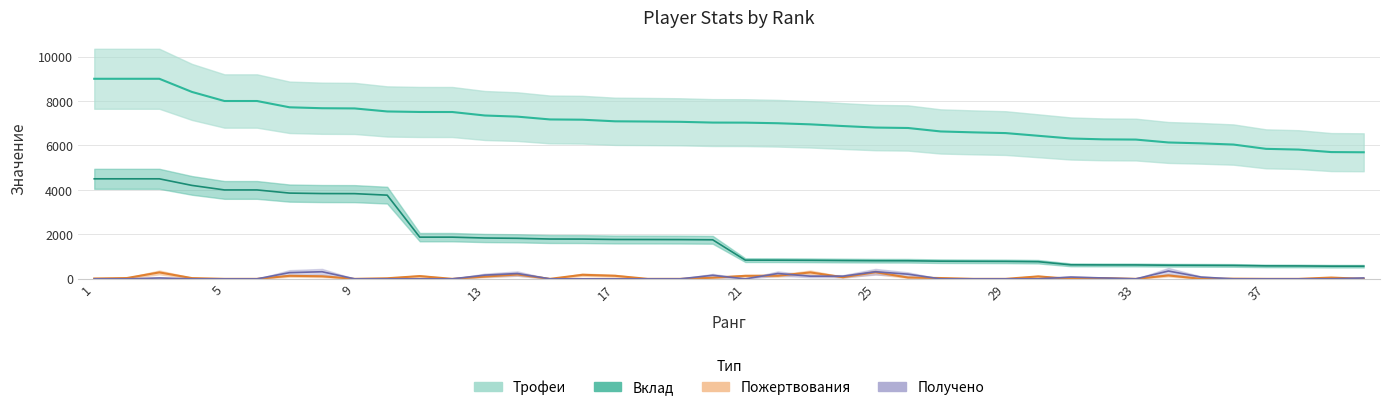

How many lines are shown in the chart?

4